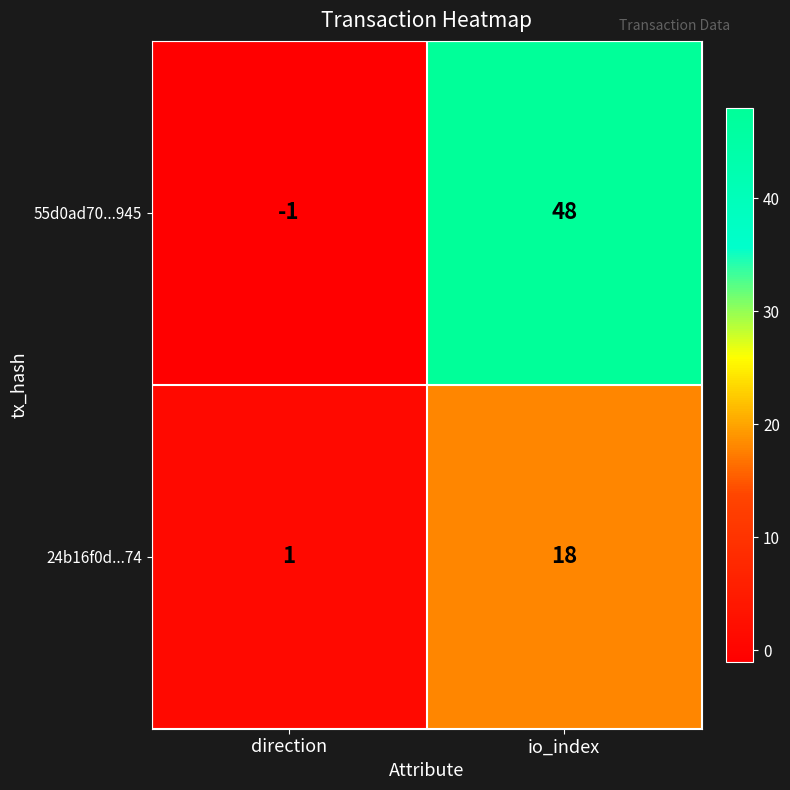

Reading left to right, what are all the values shown in this chart?

55d0ad70...945: -1	48
24b16f0d...74: 1	18